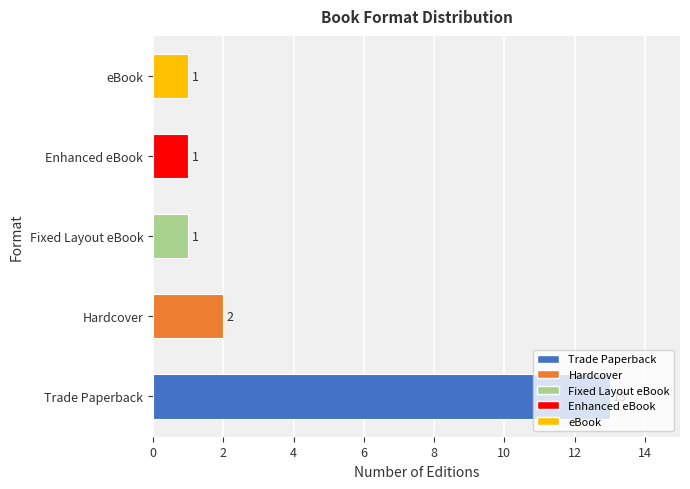

What is the sum of all values?

18